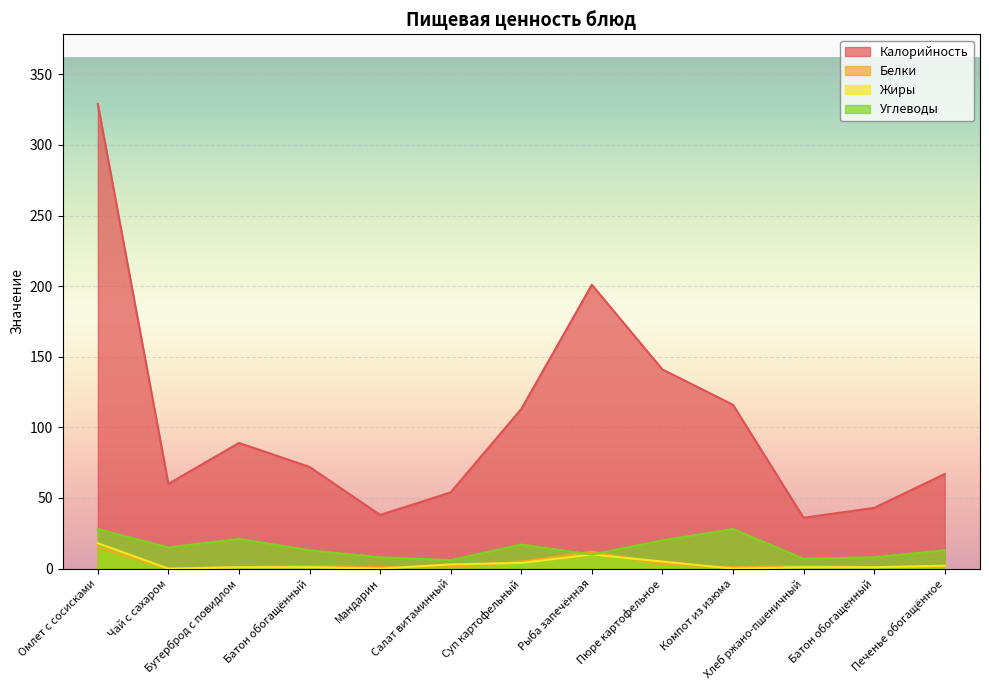

Reading right to left, extract all data points from this chart.

Калорийность: 67	43	36	116	141	201	113	54	38	72	89	60	329
Белки: 2	1	2	1	3	12	5	1	1	2	1	0	15
Жиры: 2	1	1	0	5	10	4	3	0	1	1	0	18
Углеводы: 13	8	7	28	20	10	17	6	8	13	21	15	28